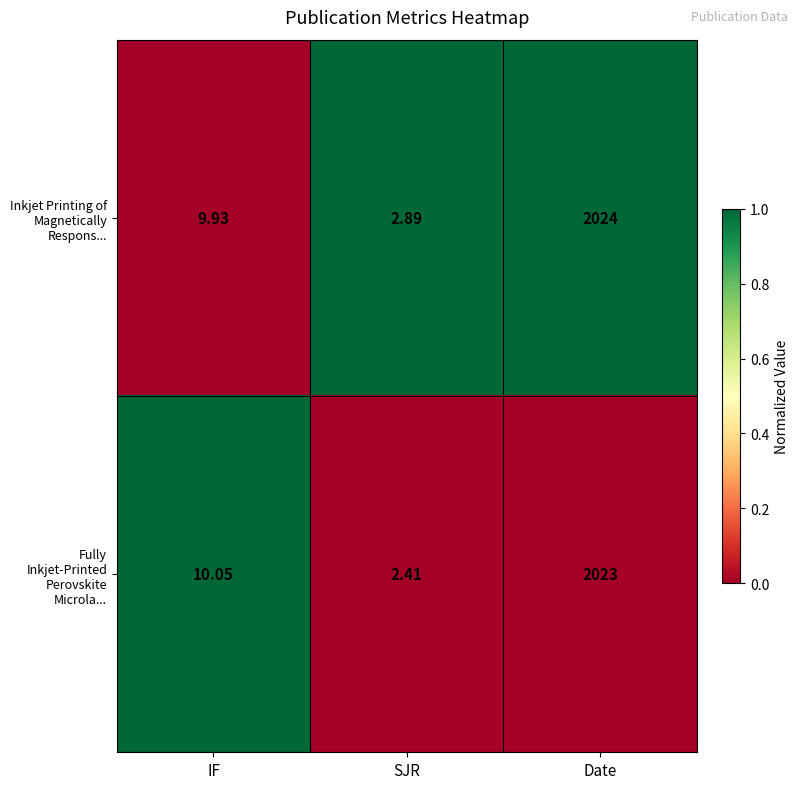

At which label does Fully Inkjet-Printed Perovskite Microla... first exceed 10?

IF